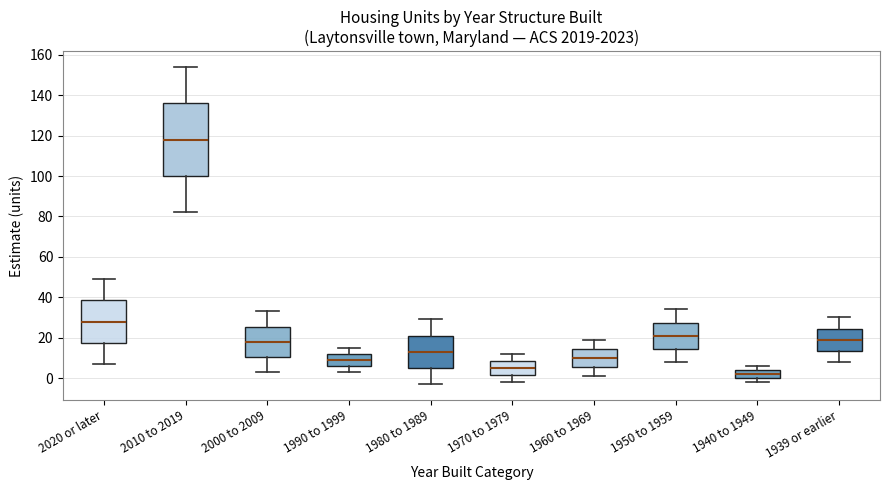

Where is the upper edge of the box for 2010 to 2019 on the y-axis? The values are not printed on the chart, so give them approximately, as read against the axis.

136